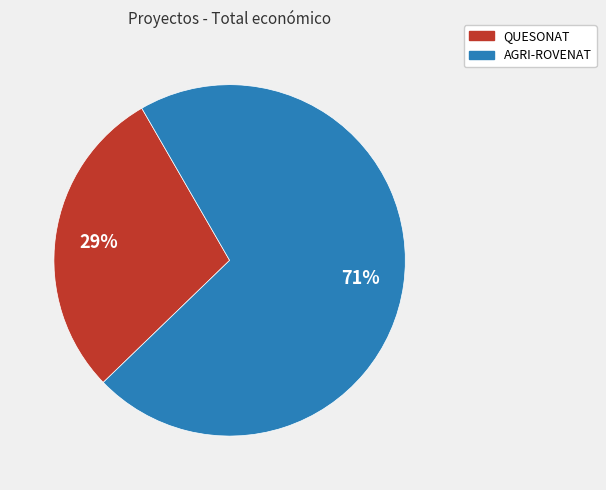

Is it true that QUESONAT is 23% of the pie?

False